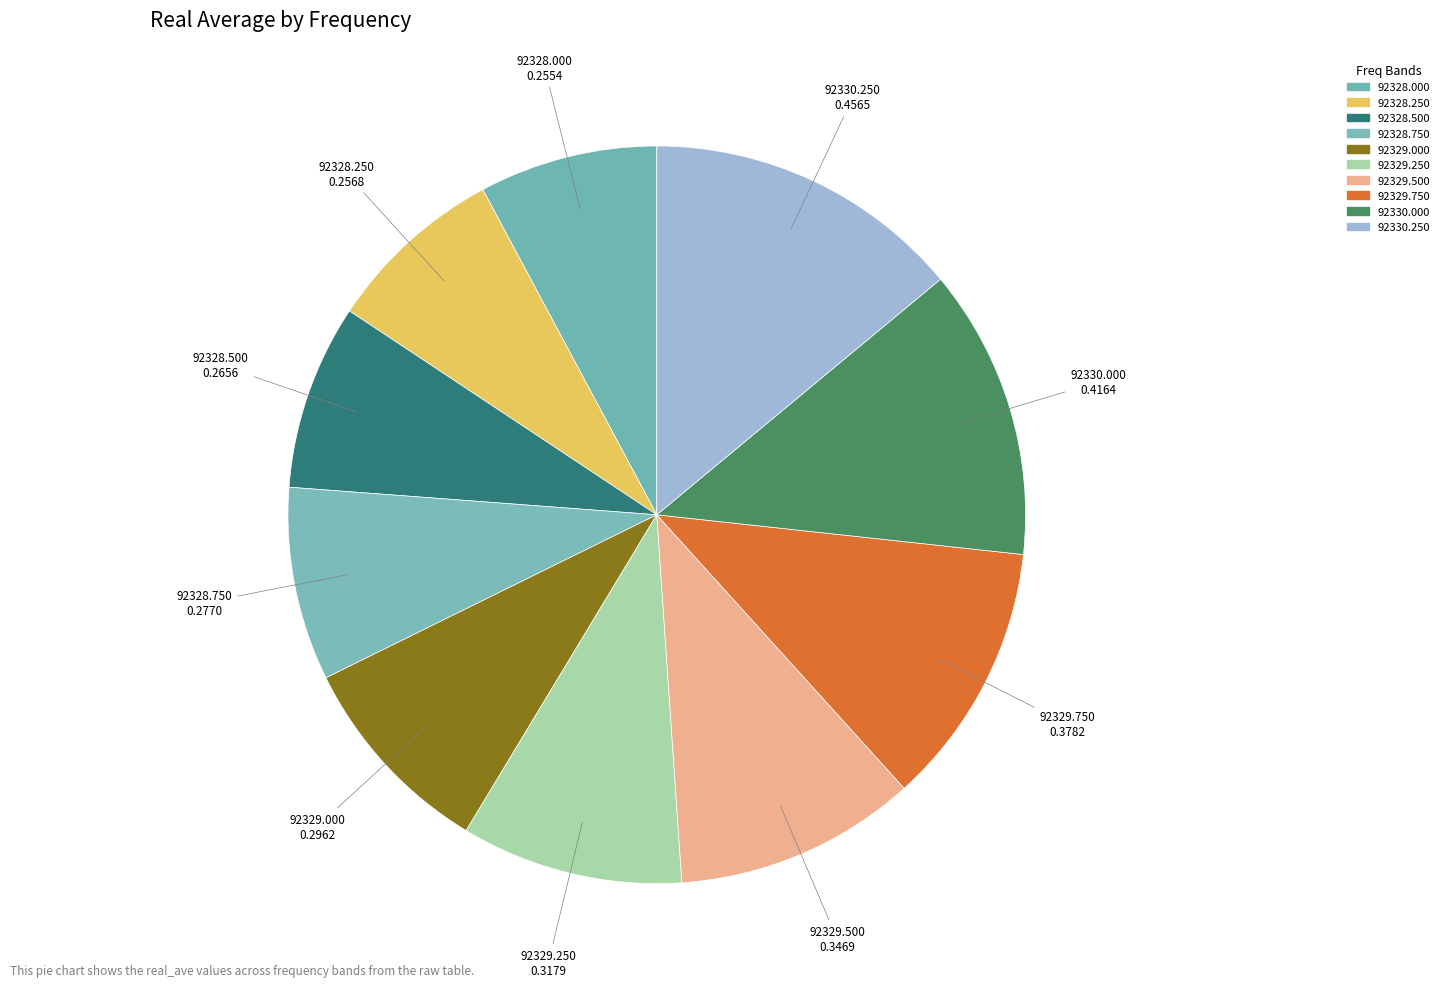

True or false: 92328.250 accounts for 8% of the total.

True